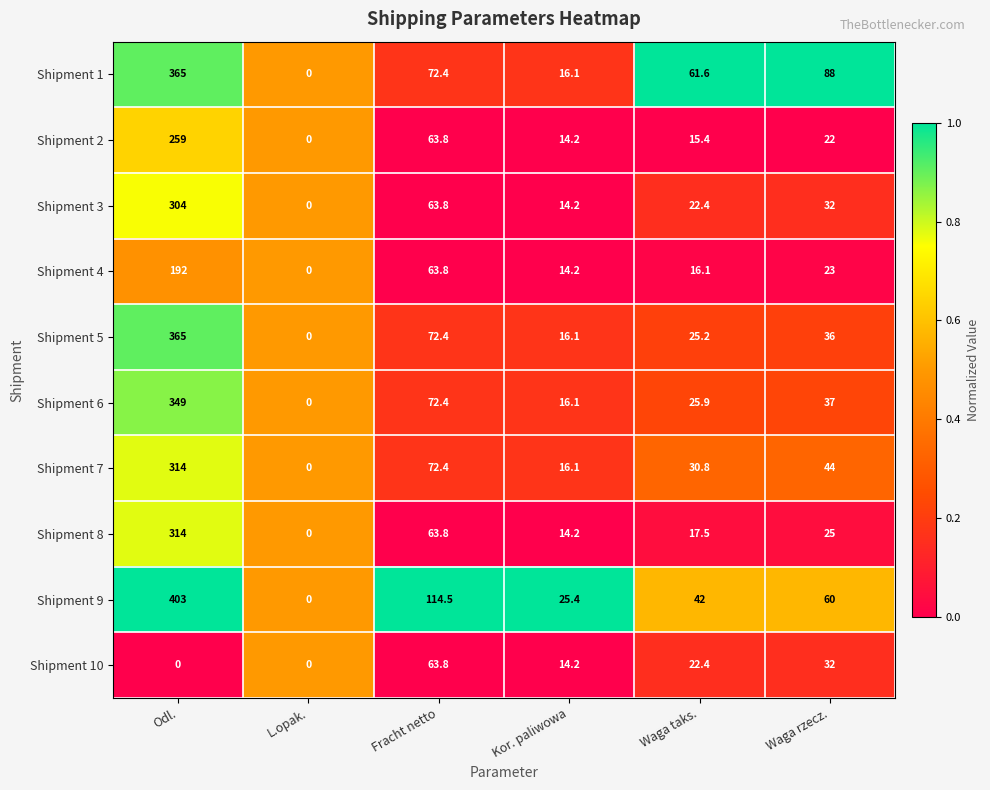

Where does the Shipment 7 series first go above 44?

Odl.